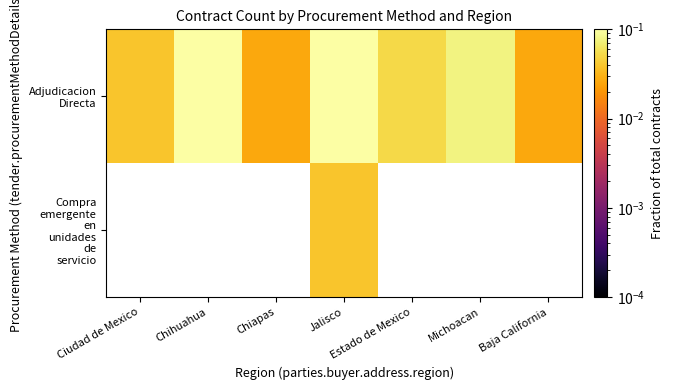

Is the value of Adjudicacion Directa at Baja California greater than the value of Compra emergente en unidades de servicio at Baja California?

No